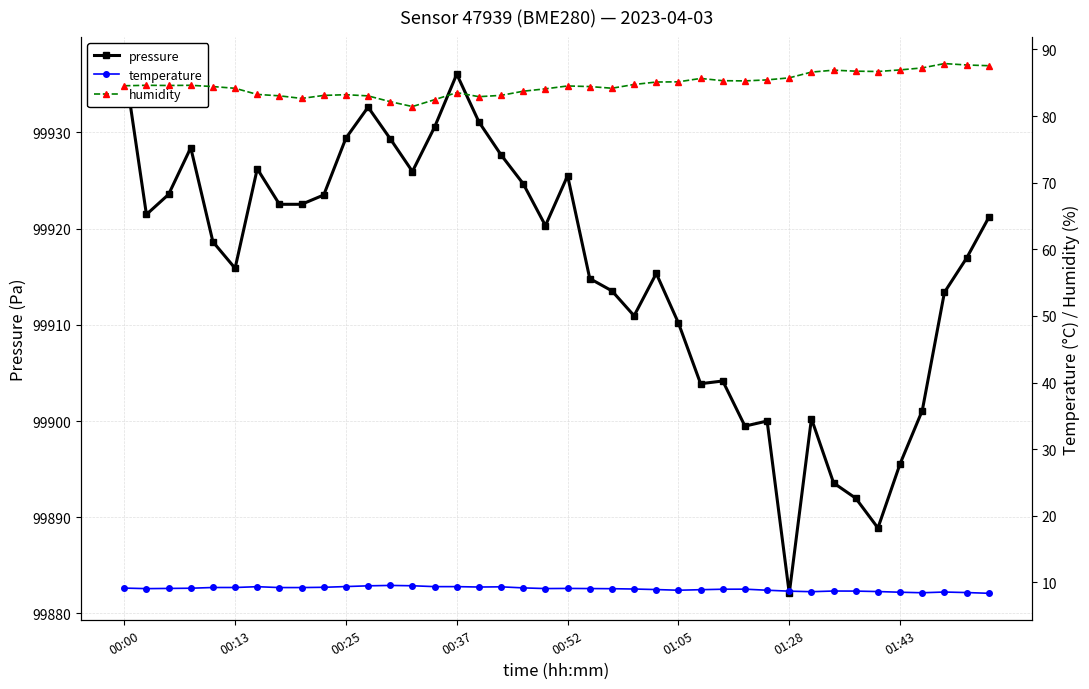

How many lines are shown in the chart?

3